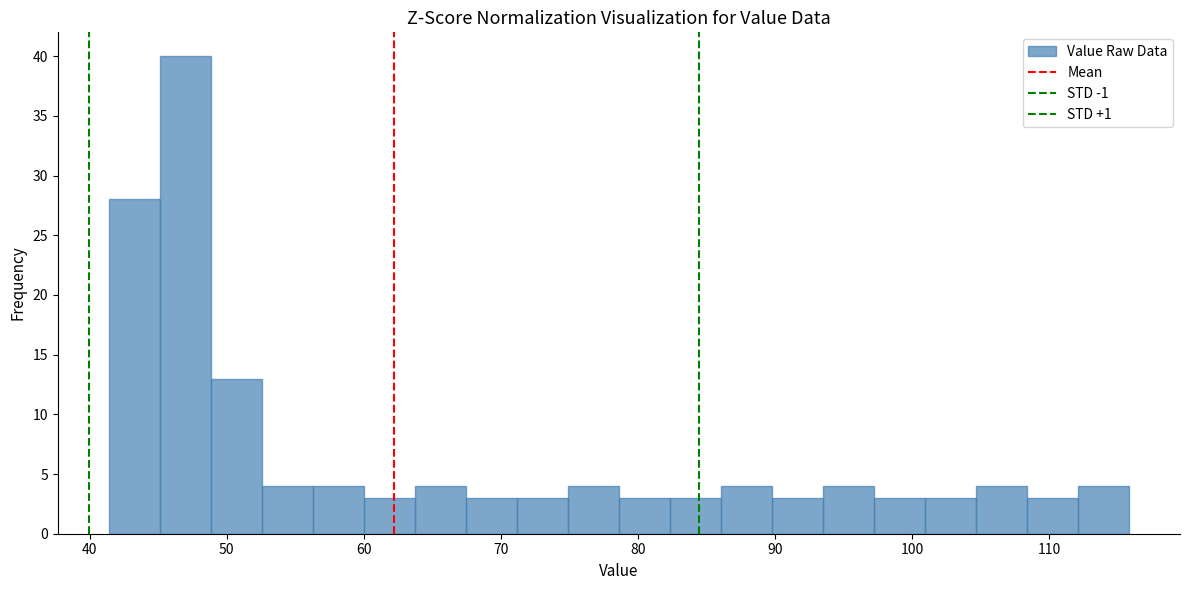

Around what value on the x-axis is the tallest bar? Give the approximate position of its centre, as read against the axis.

47